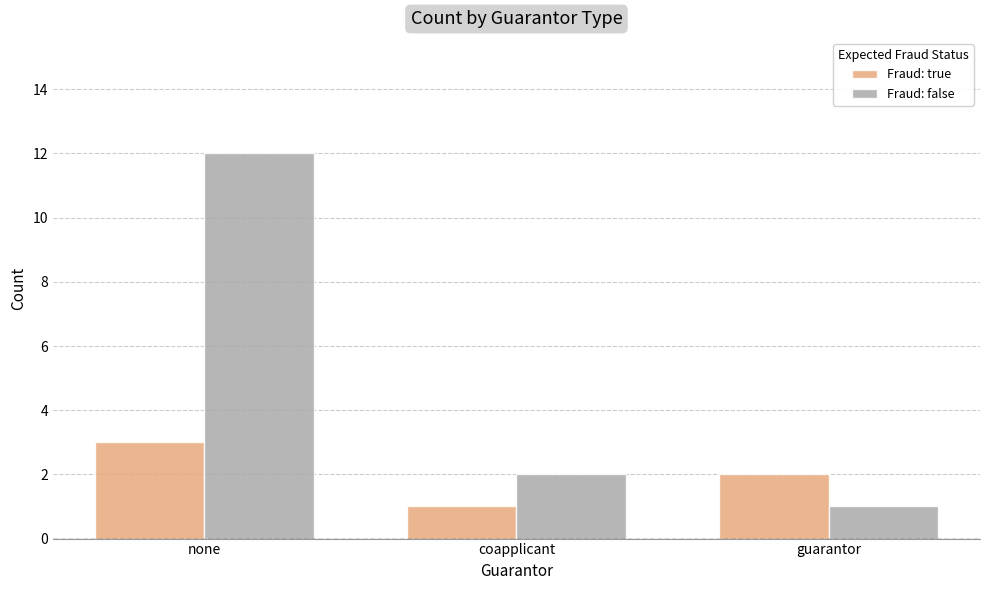

Rank the categories by Fraud: true value from lowest to highest.

coapplicant, guarantor, none